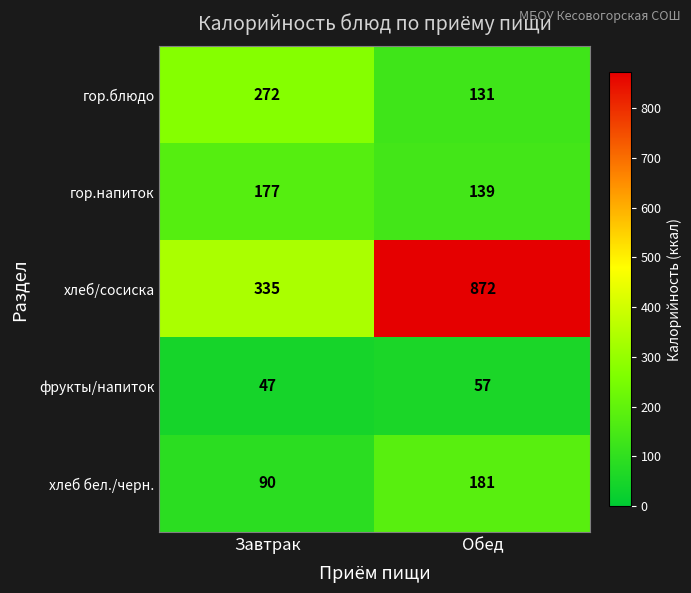

What is the maximum value shown in the chart?

872